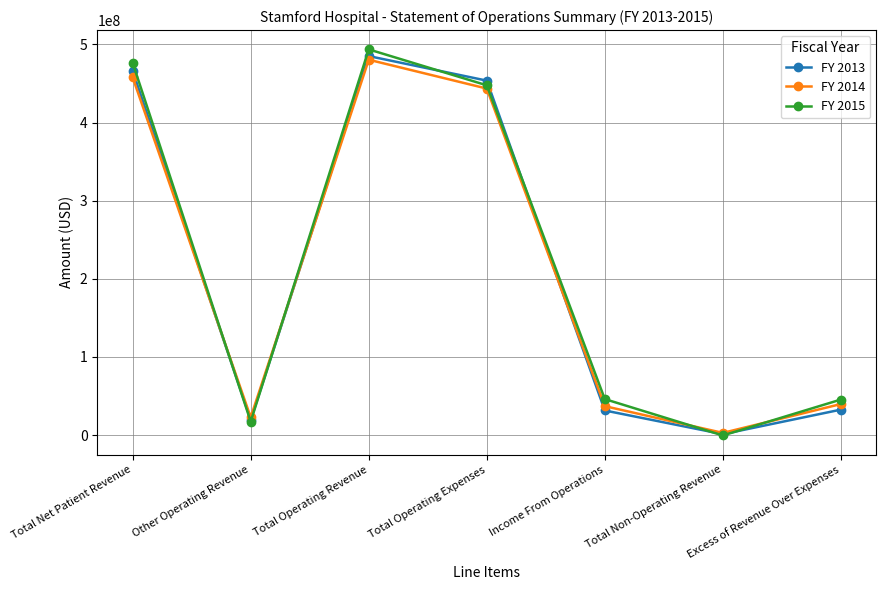

Is this an area chart (filled region under the line)?

No